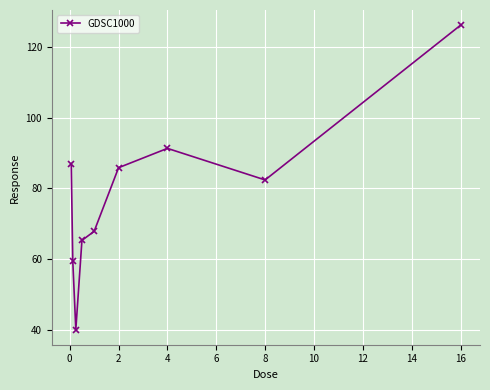

What is the value of the 4th point from the left?

65.3